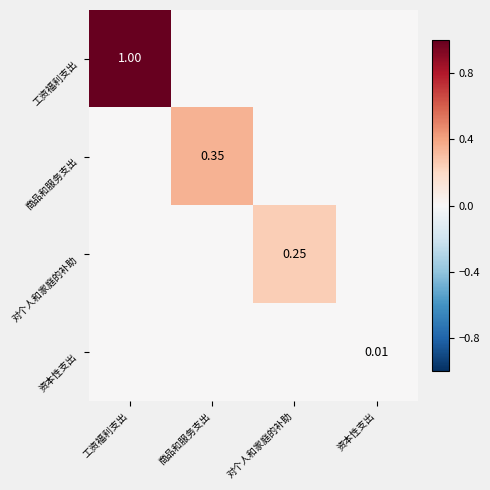

List the labels in order of 工资福利支出 value, smallest first.

商品和服务支出, 对个人和家庭的补助, 资本性支出, 工资福利支出